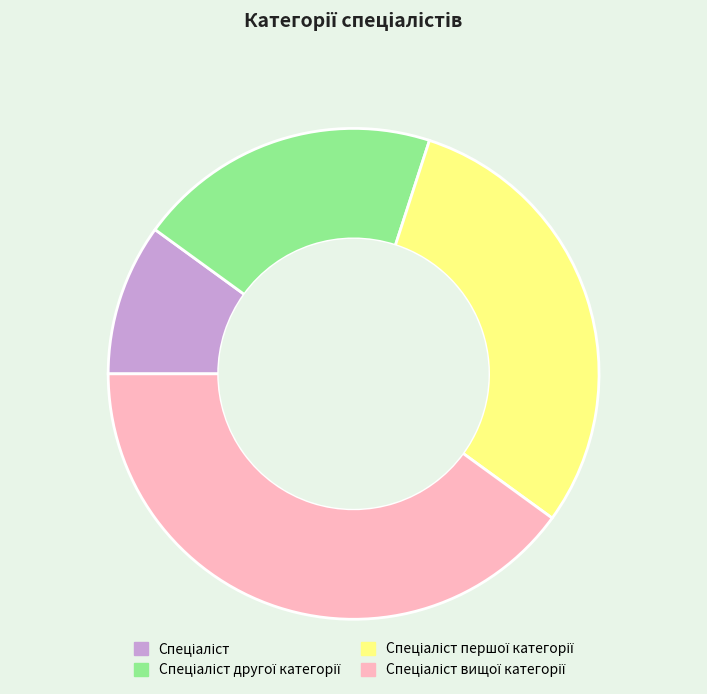

Does any single category account for the majority?

No